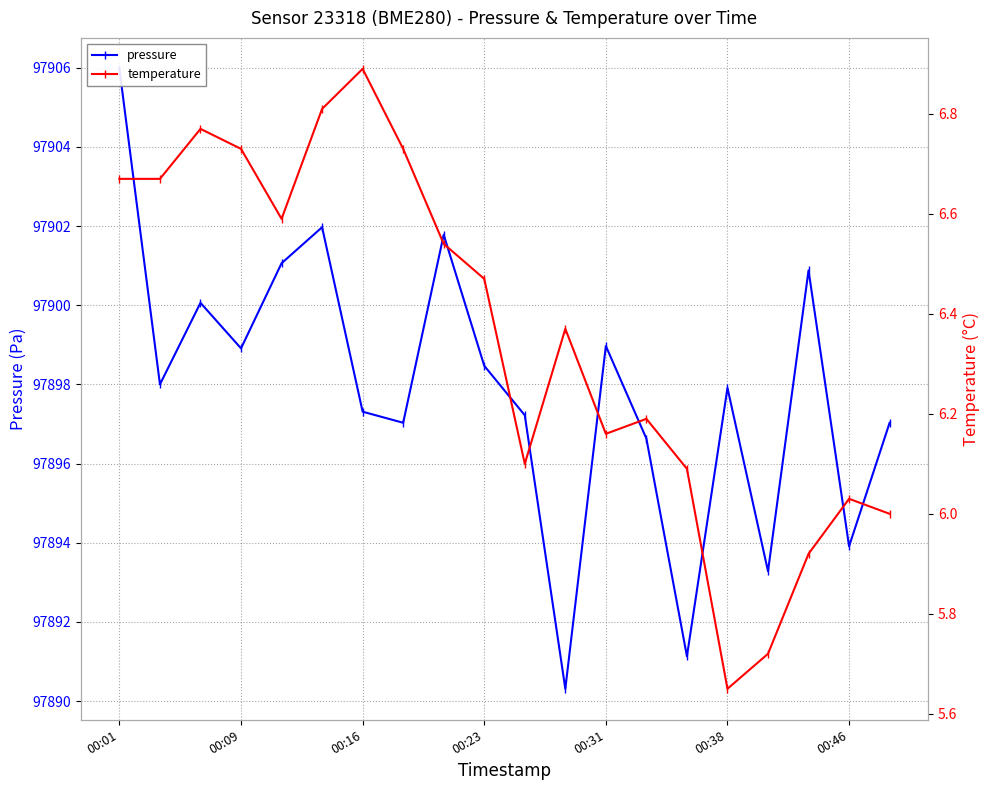

True or false: temperature and pressure intersect in this chart.

False